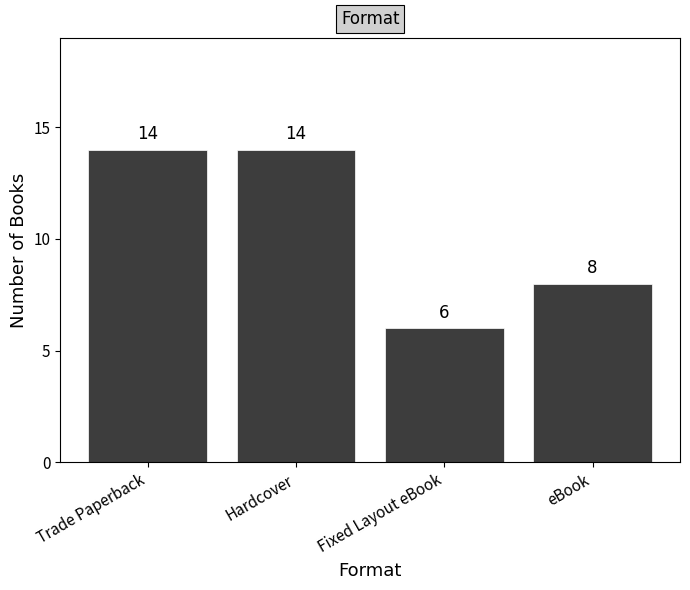

What position from the right is Hardcover?

3